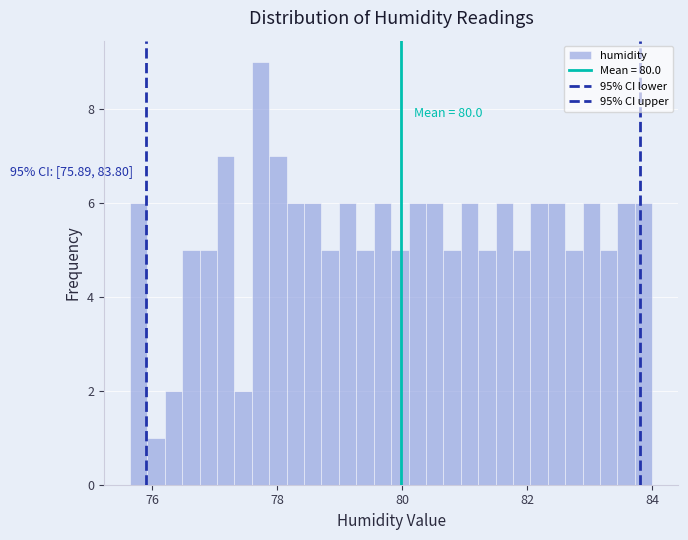

Around what value on the x-axis is the tallest bar? Give the approximate position of its centre, as read against the axis.

77.8